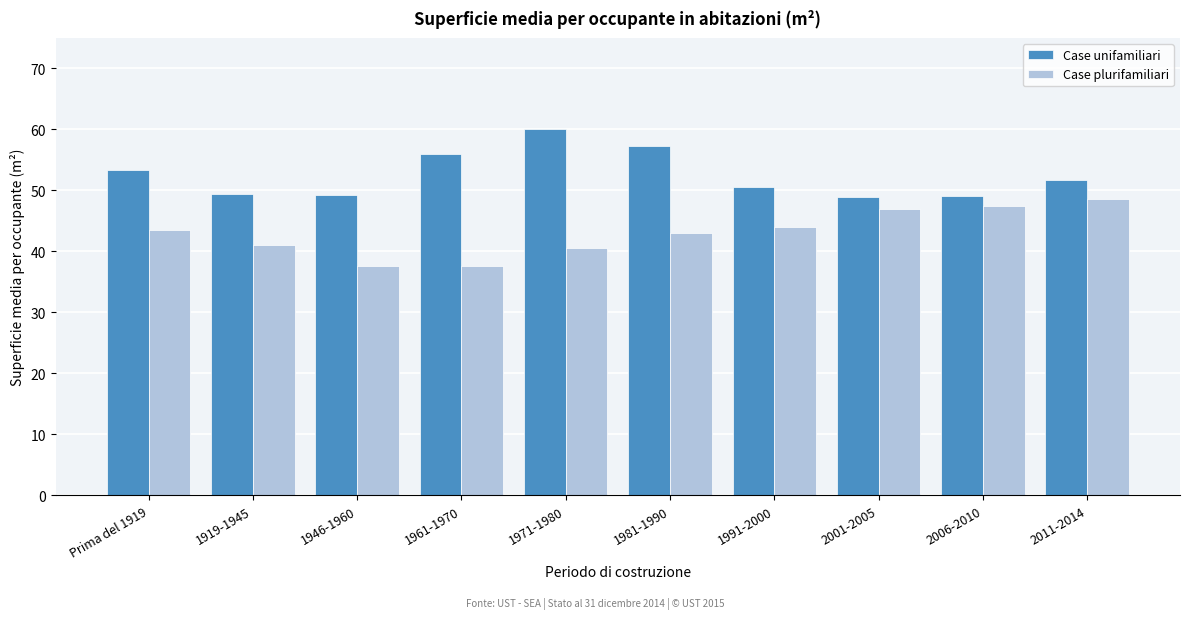

True or false: Case plurifamiliari has a value of 13.1 at 2006-2010.

False